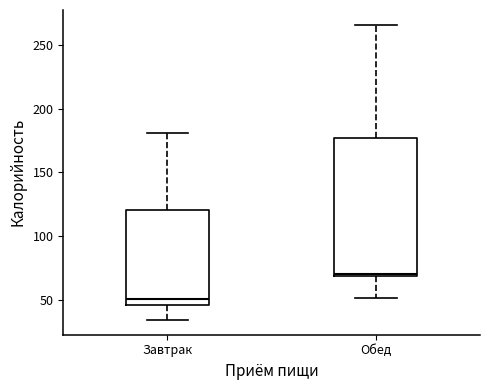

Reading left to right, transcribe this box plot: for each box, give where its median line is, the range the box spans, and where its two whiskers end, as read against the y-axis. The values are not printed on the chart, so give them approximately, as read against the axis.

Завтрак: median 50, box 45 to 120, whiskers 35 to 180
Обед: median 70 (just above the box's lower edge), box 70 to 175, whiskers 50 to 265